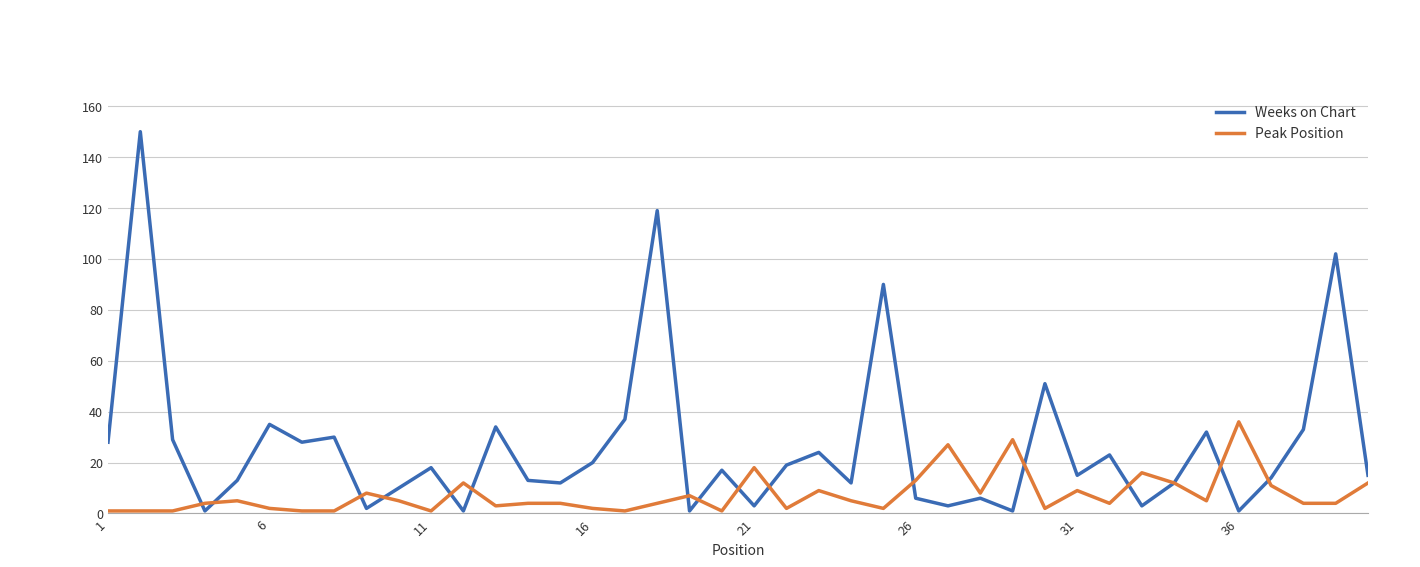

What is the highest value of the Peak Position series?

36